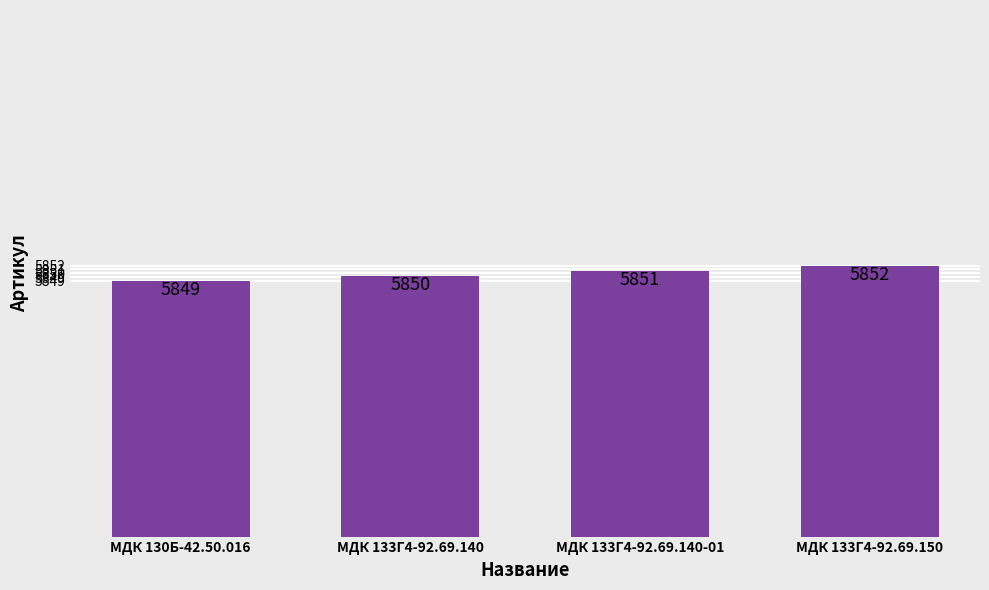

Between МДК 133Г4-92.69.140-01 and МДК 130Б-42.50.016, which is larger?

МДК 133Г4-92.69.140-01